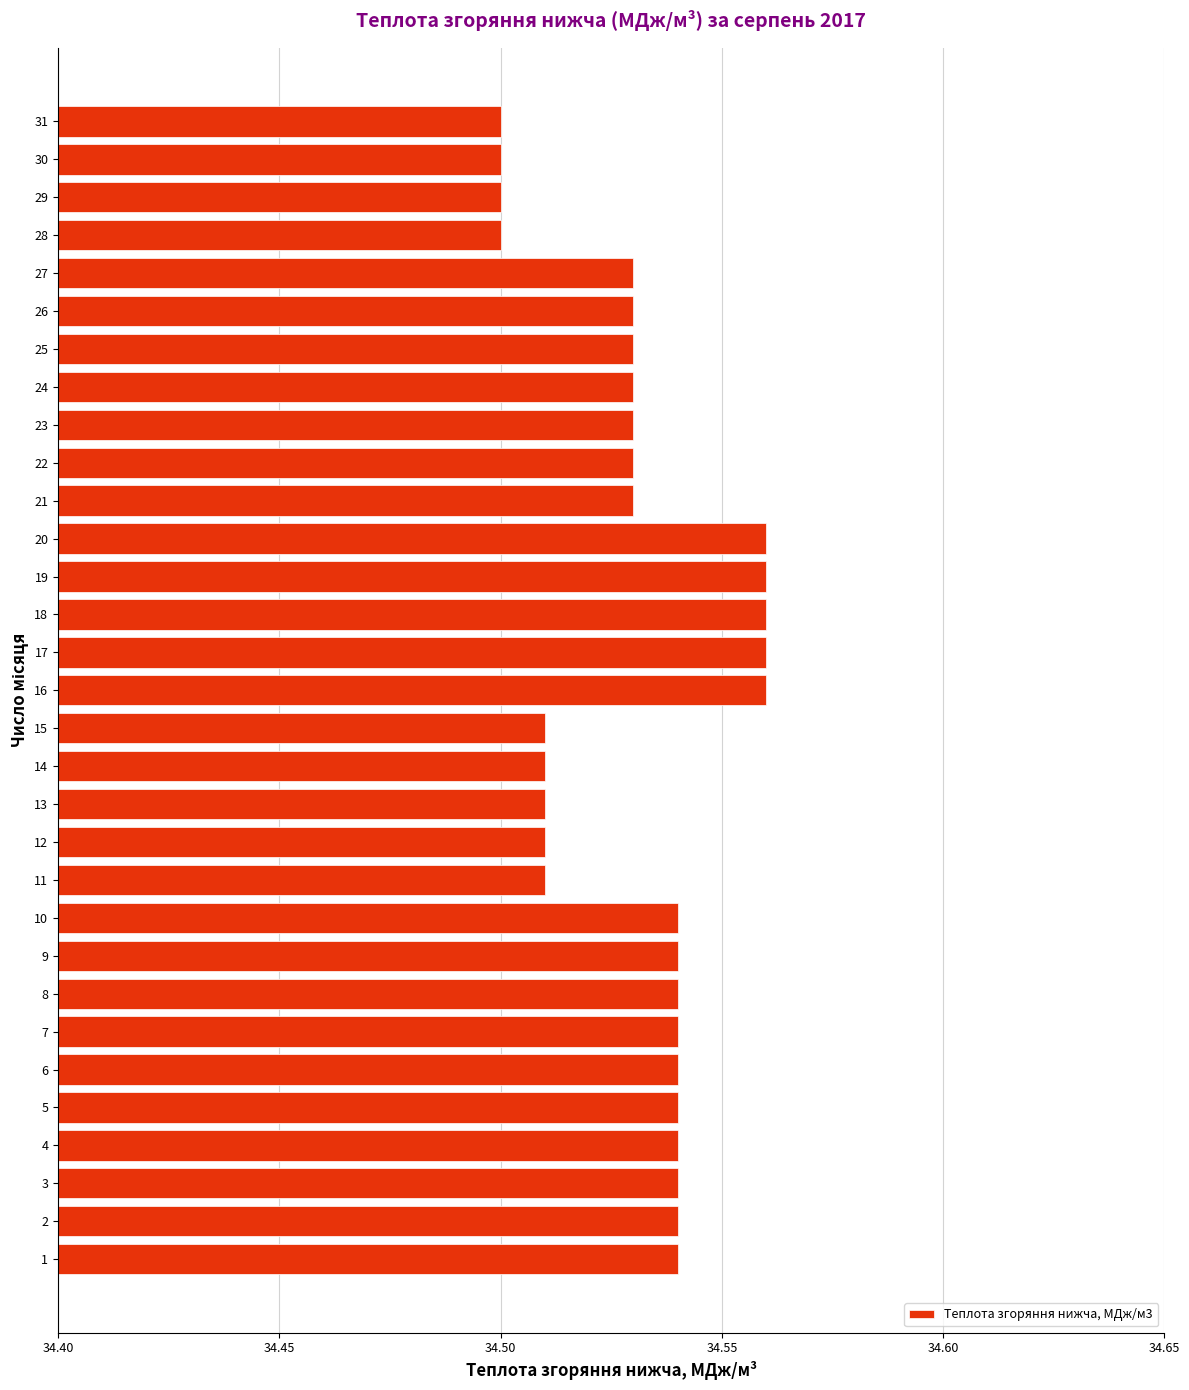

True or false: the data shows 13.8 at 10.

False